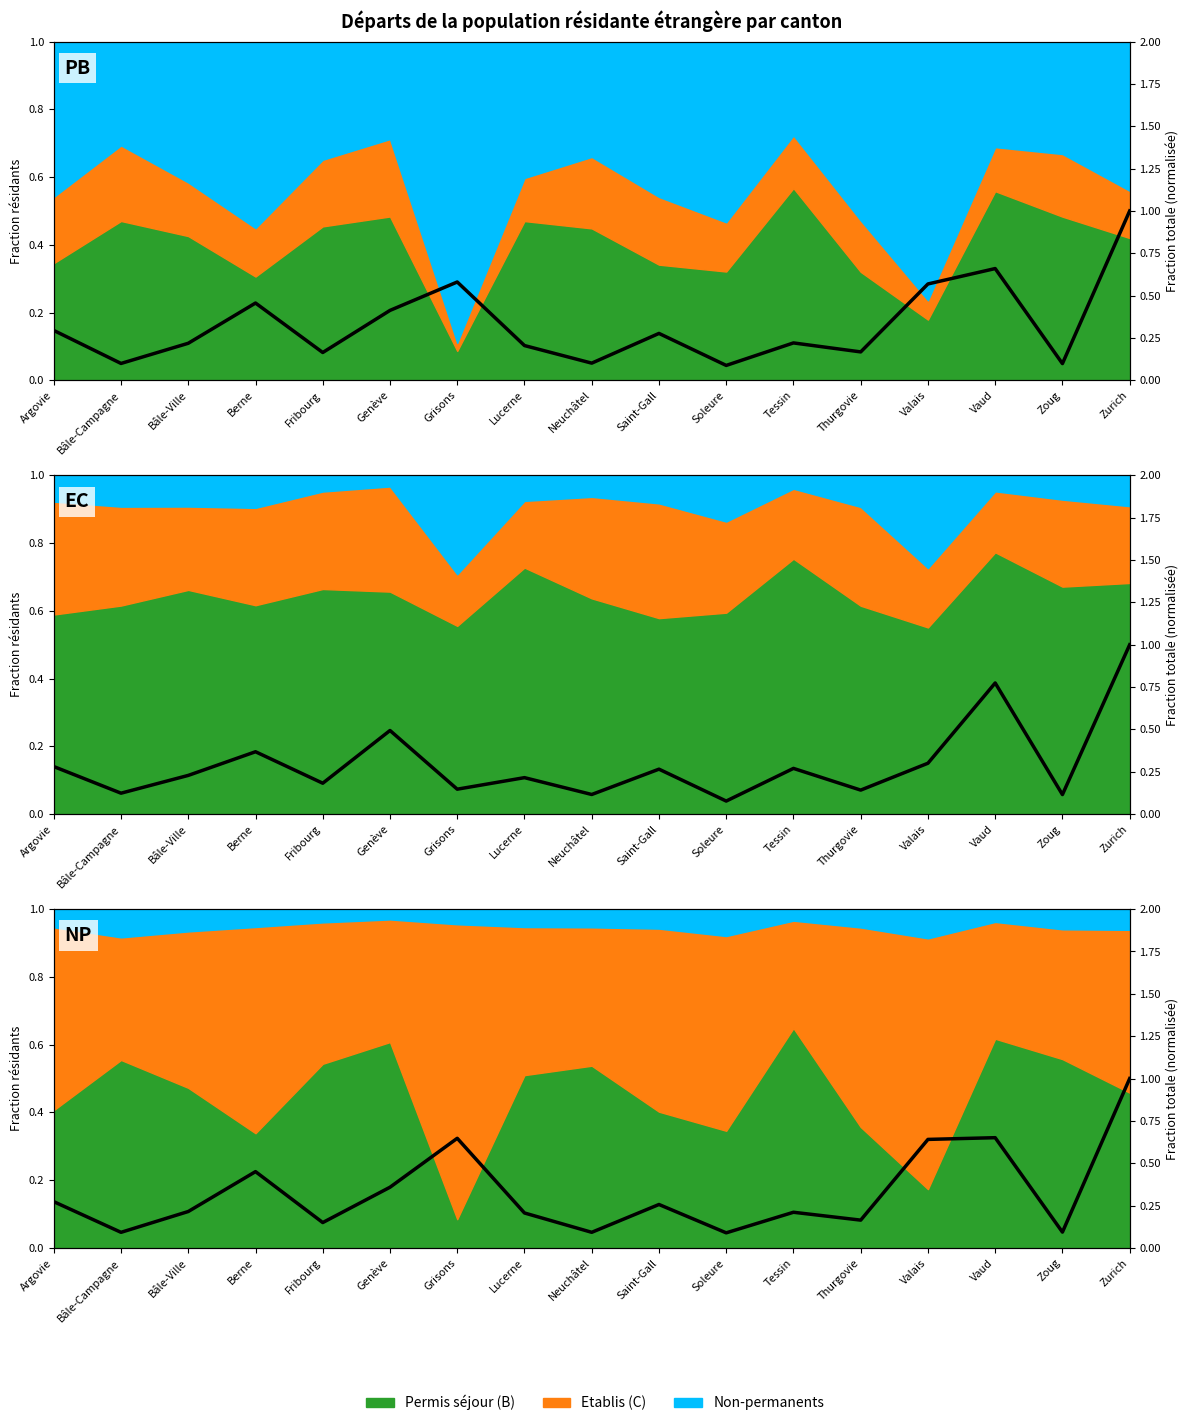

True or false: the data shows 1.1 at Grisons.

False